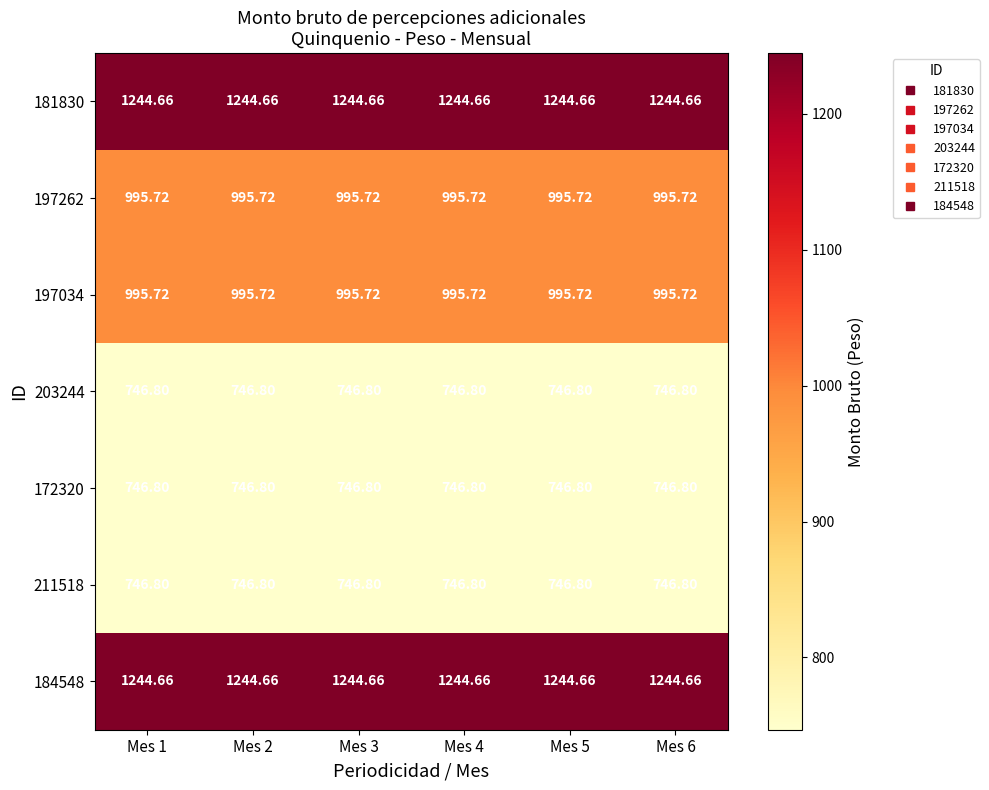

How many series are shown in this chart?

7